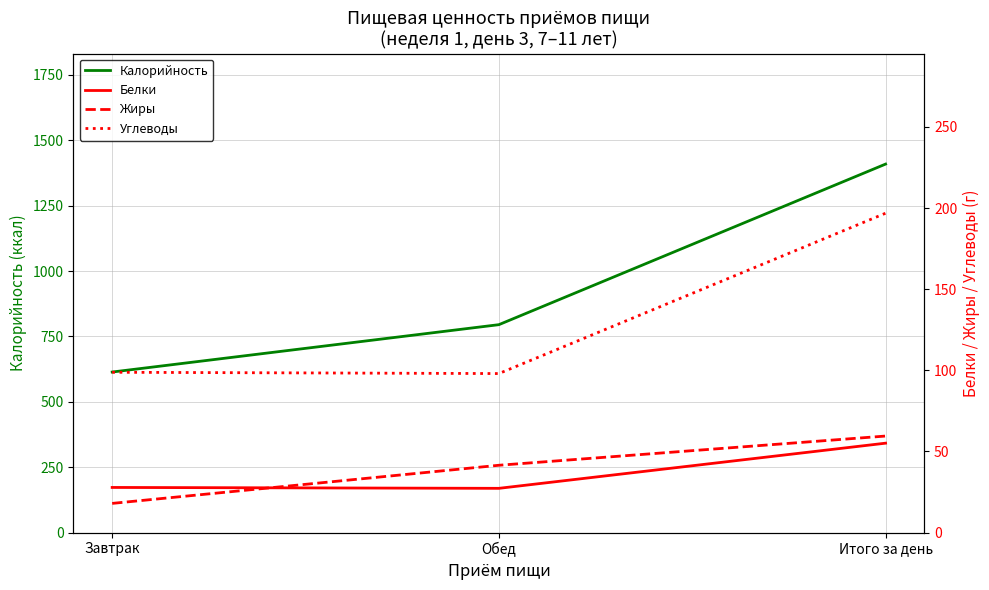

At which label is Калорийность closest to 1011?

Обед